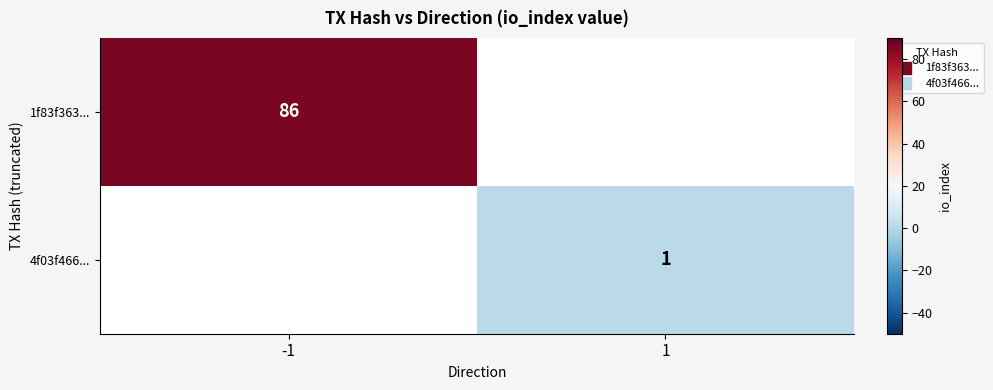

At which category does the chart reach its minimum across all series?

1